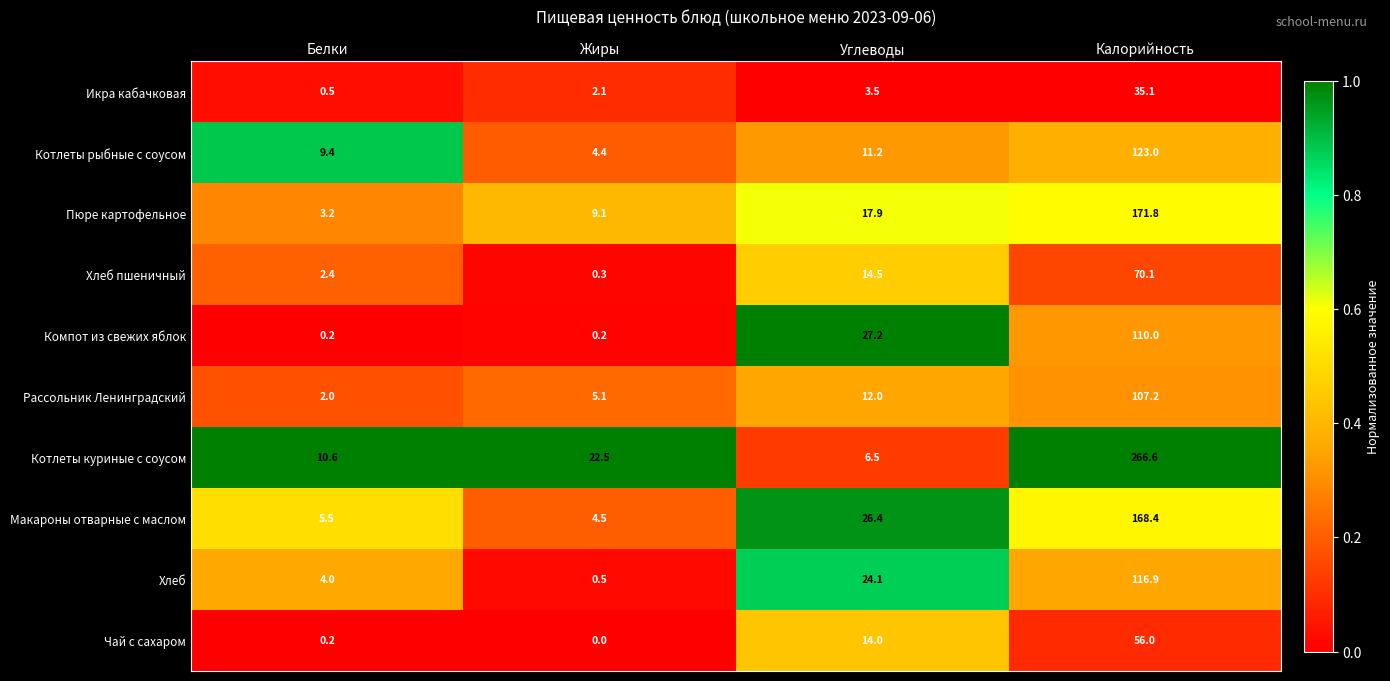

The value of Рассольник Ленинградский at Калорийность is 107.2. True or false?

True